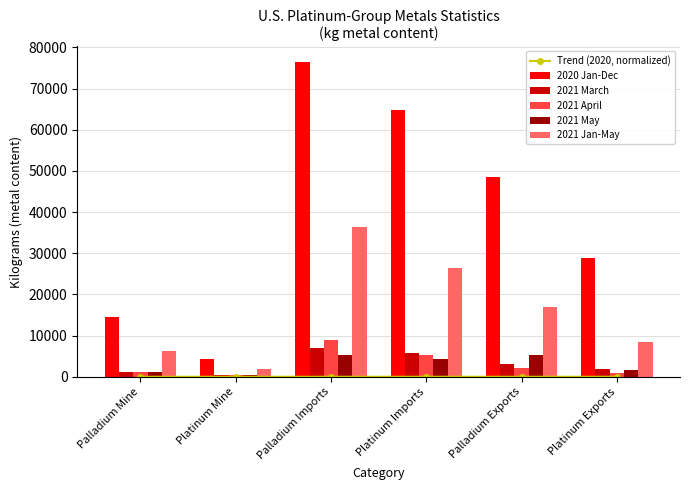

What is the spread (max minus min) of values at Platinum Exports?

28899.9